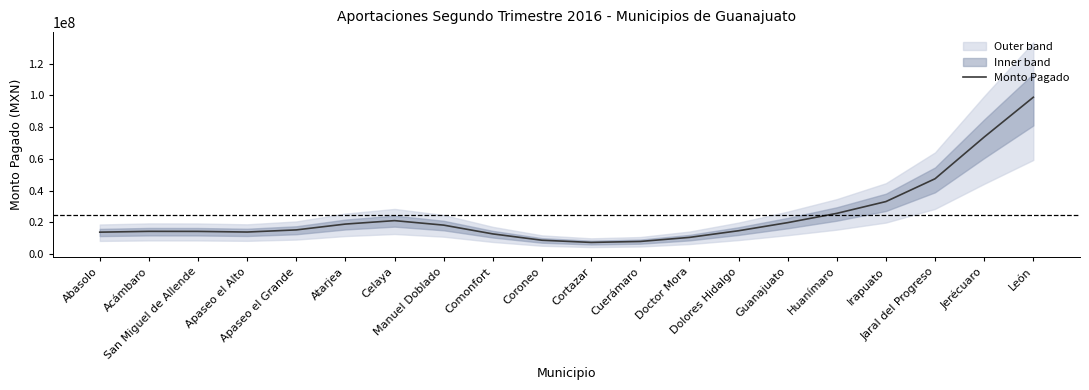

What position from the left is Acámbaro?

2